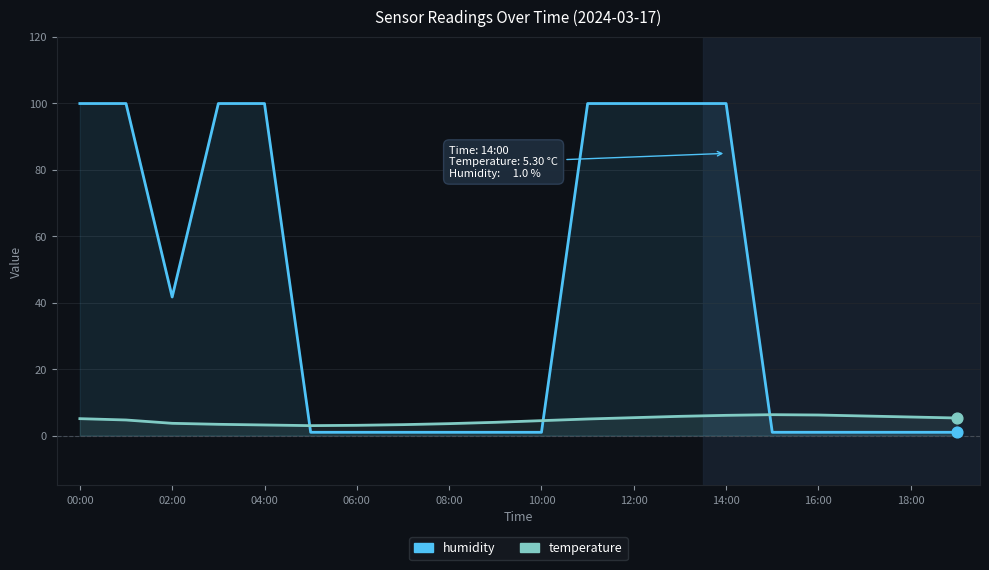

Which series has the largest Y range (max minus min)?

humidity